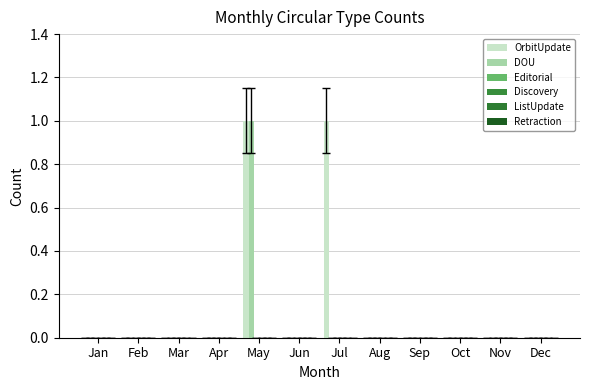

Which series has the largest total across all categories?

OrbitUpdate